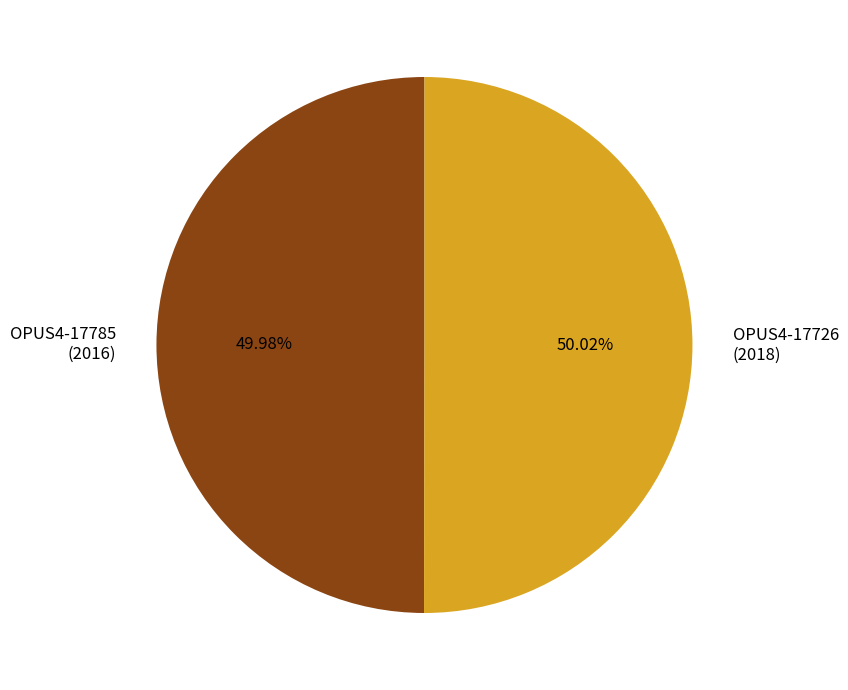

Is there any slice that represents more than half of the pie?

Yes